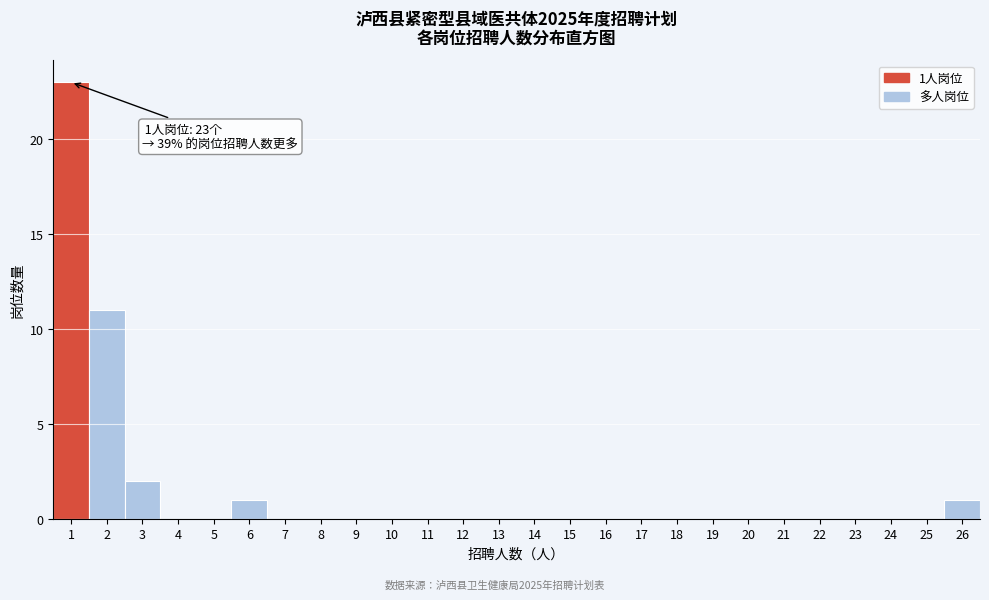

Which range on the x-axis has the tallest bar?

0.5 to 1.5